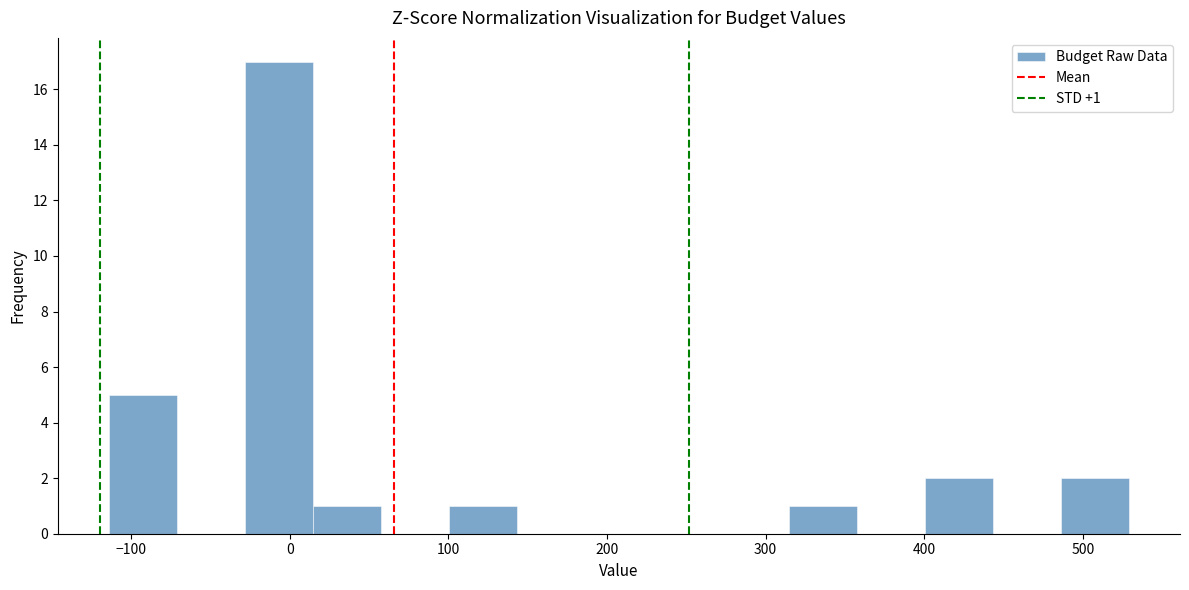

Over which range of the x-axis is the bar tallest?

-30 to 10